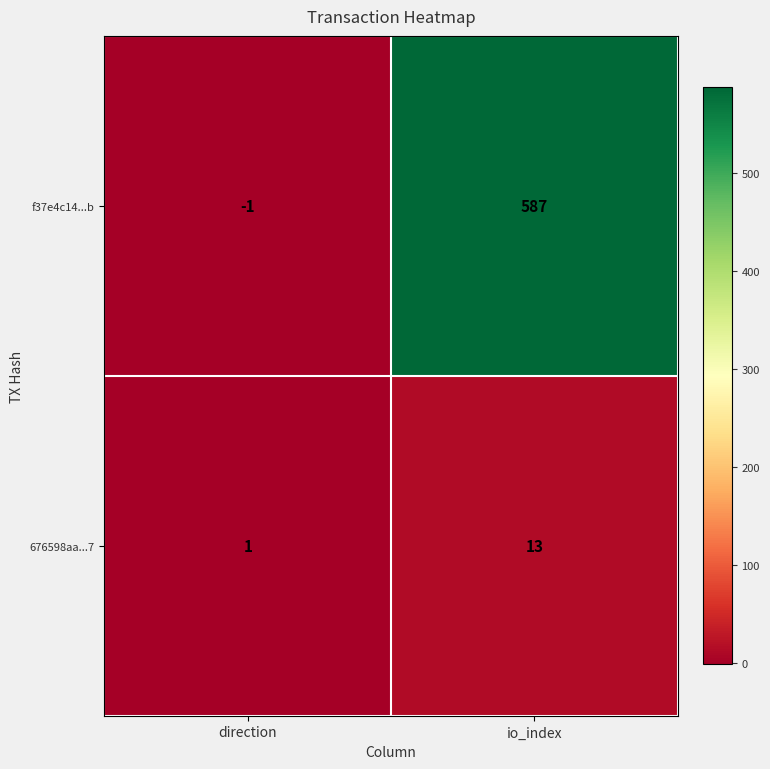

At which label is f37e4c14...b closest to 293?

direction